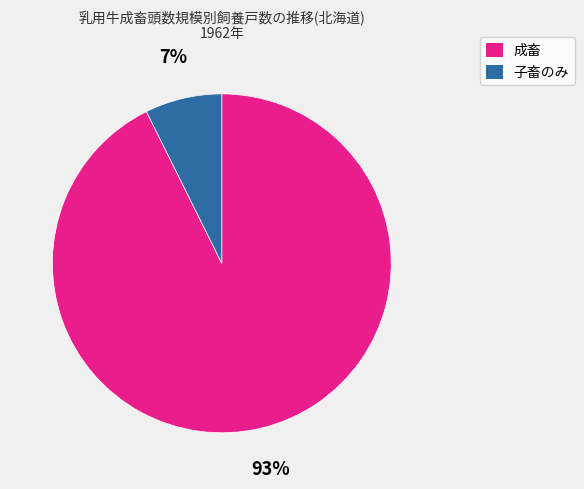

Is there any slice that represents more than half of the pie?

Yes